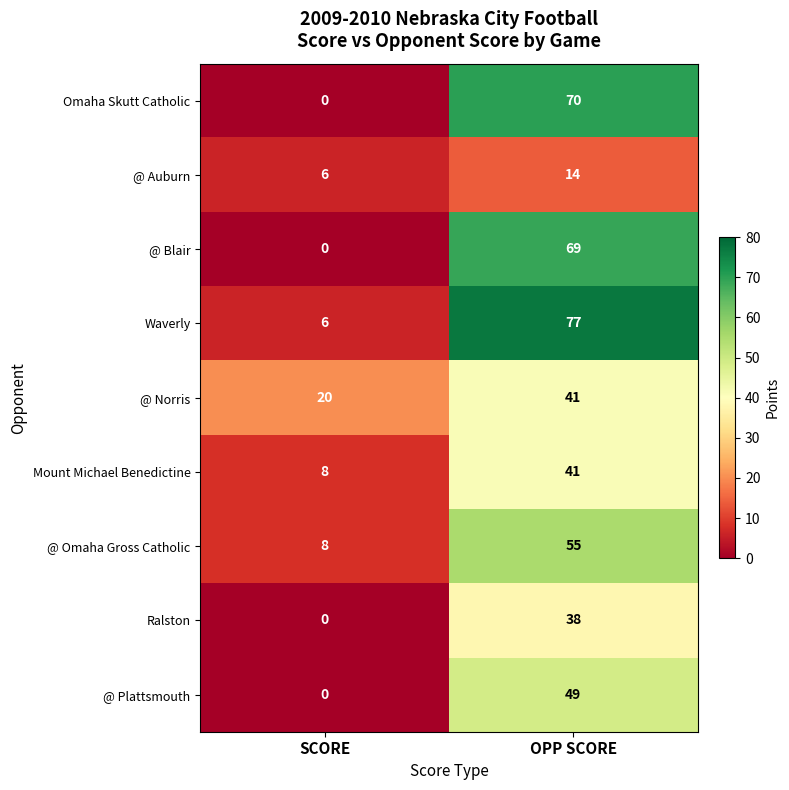

What is the maximum value for Mount Michael Benedictine?

41